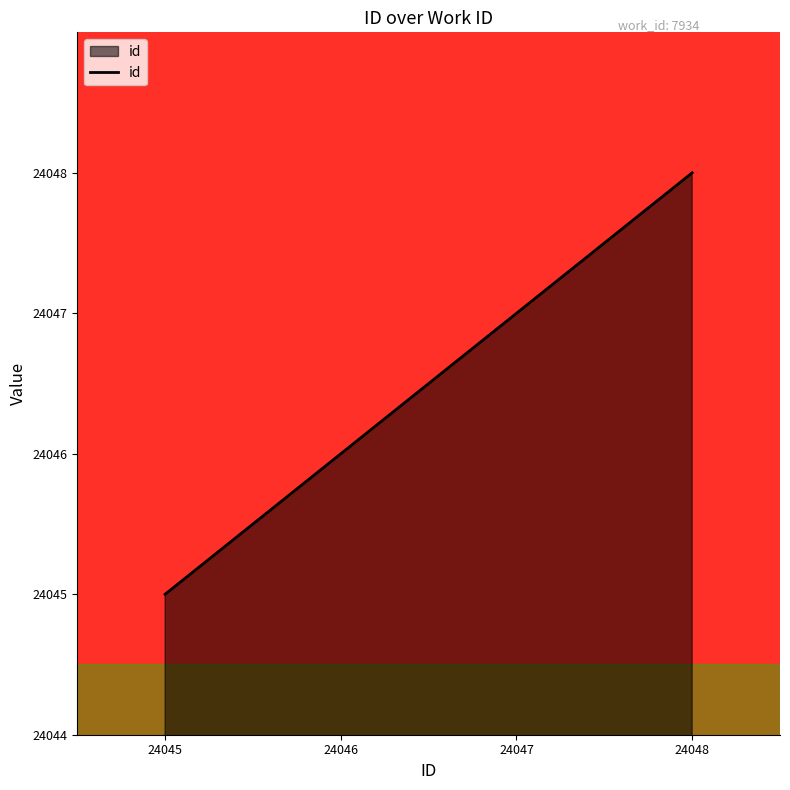

At which label is the value closest to 24046?

24046